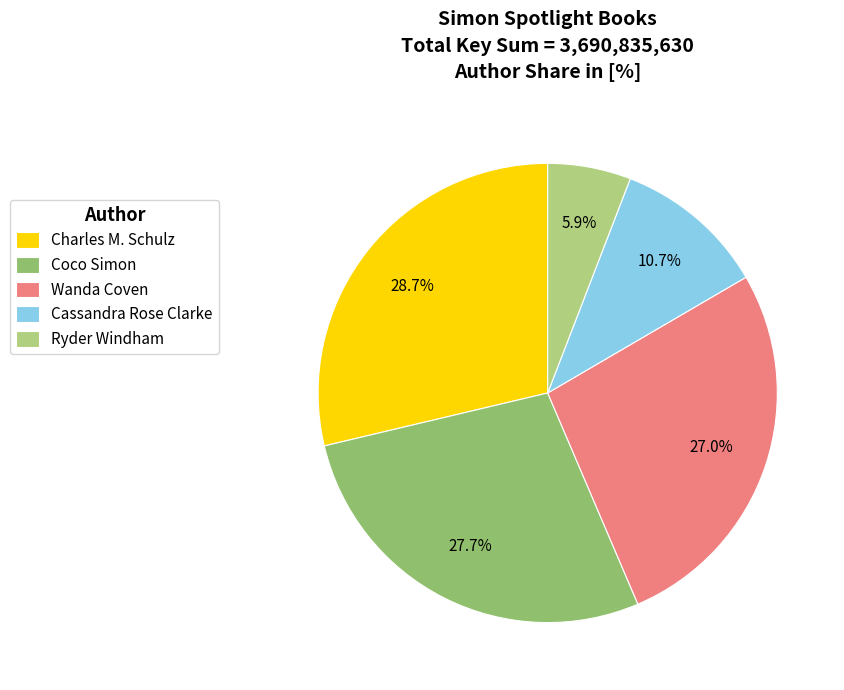

Count the number of slices in the pie.

5